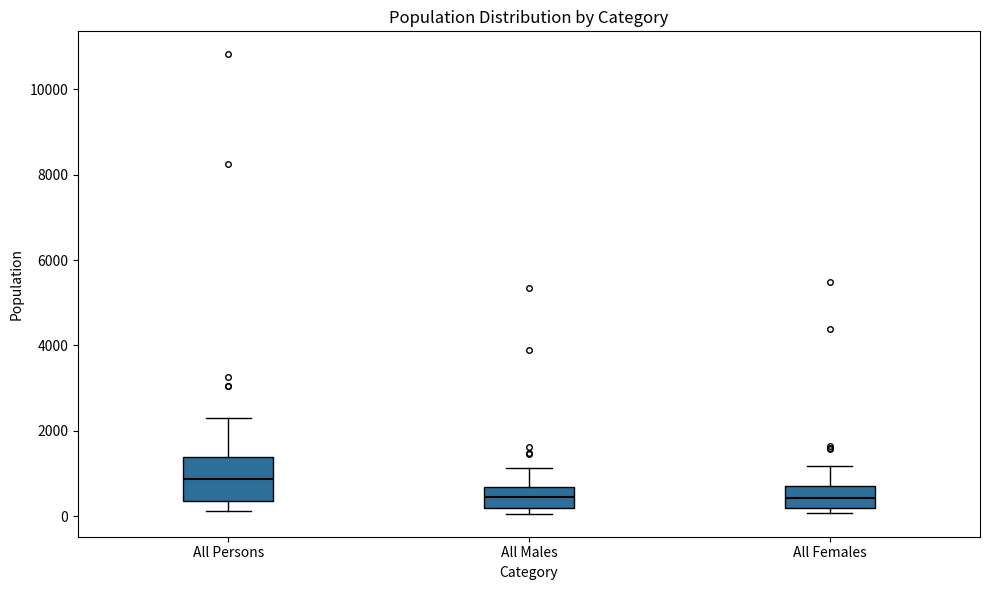

Reading left to right, transcribe this box plot: for each box, give where its median line is, the range the box spans, and where its two whiskers end, as read against the y-axis. The values are not printed on the chart, so give them approximately, as read against the axis.

All Persons: median 800, box 400 to 1400, whiskers 200 to 2200
All Males: median 400, box 200 to 600, whiskers 0 to 1200
All Females: median 400, box 200 to 800, whiskers 0 to 1200